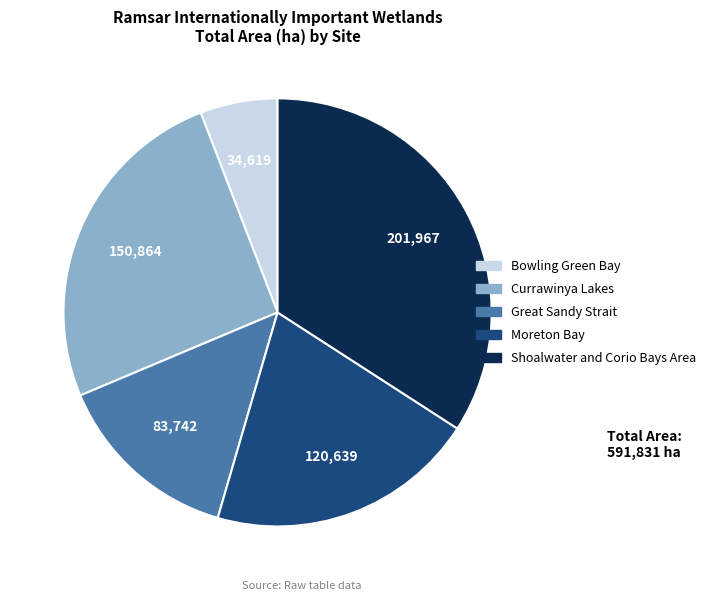

Do Shoalwater and Corio Bays Area and Currawinya Lakes together represent more than half of the pie?

Yes